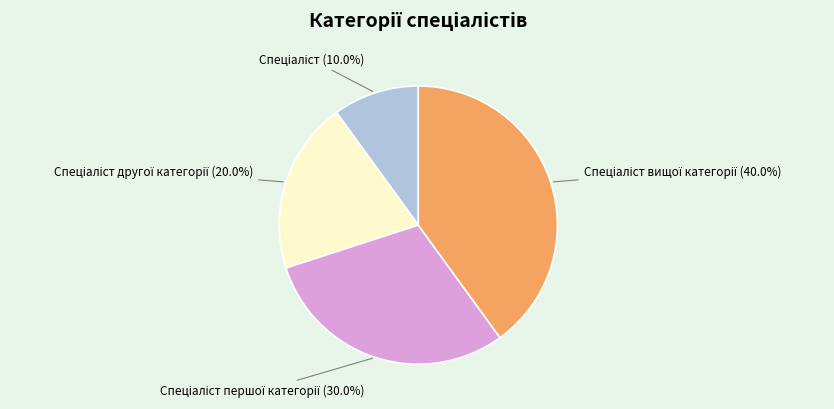

Is there any slice that represents more than half of the pie?

No